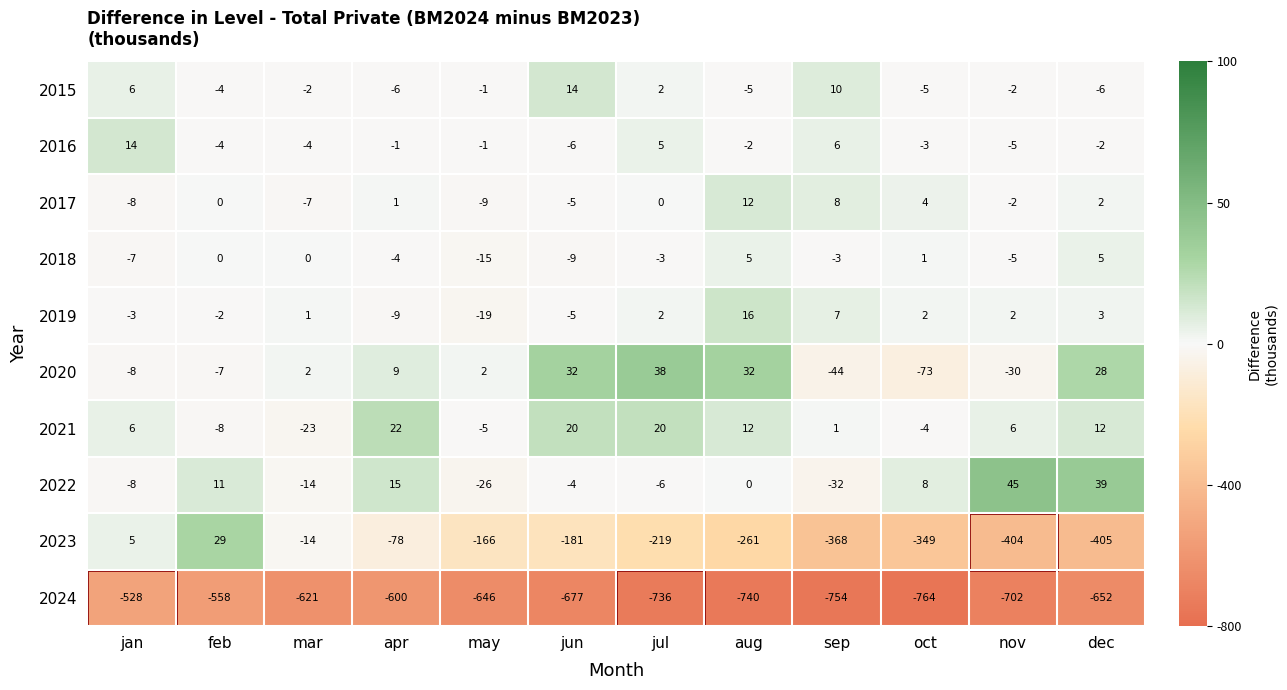

At which category is the sum across all series the highest?

jan